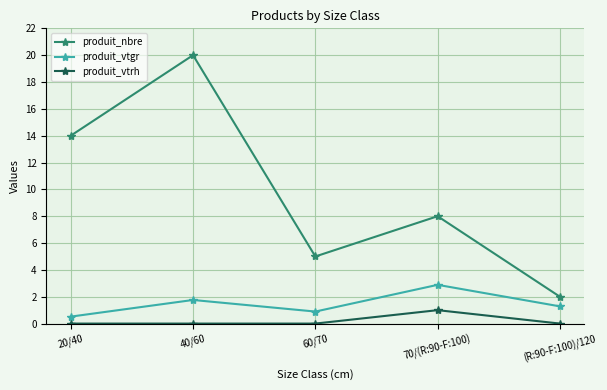

What is the difference between the maximum and minimum values in the produit_vtrh series?

1.0